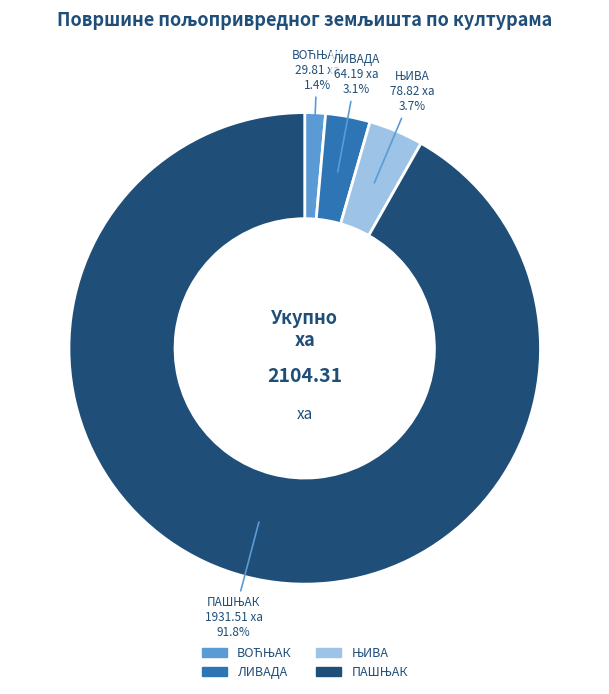

To the nearest percent, what is the difference between the largest and smallest slice percentages?

90%